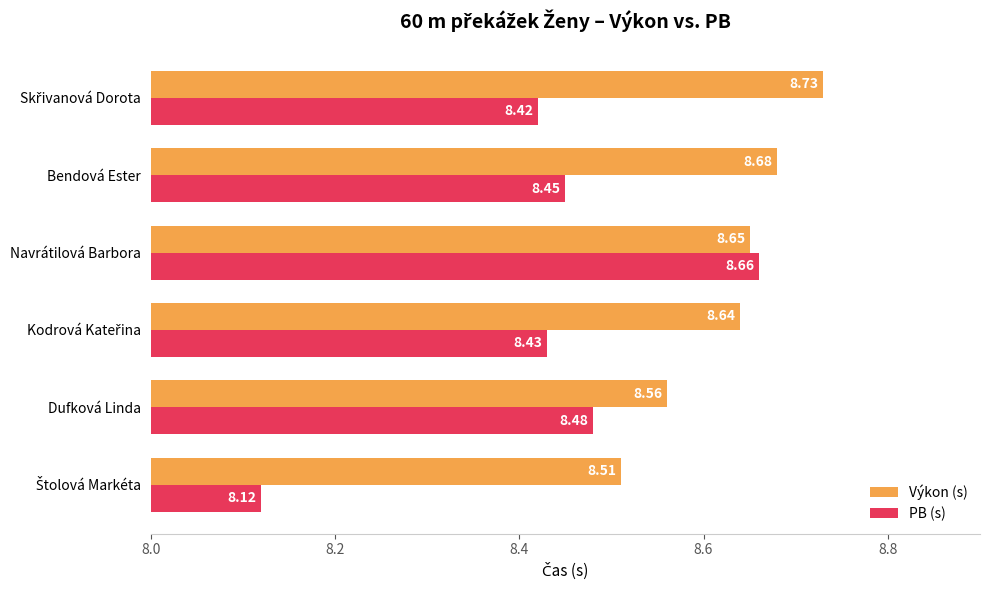

What is the sum of all PB (s) values?

50.6